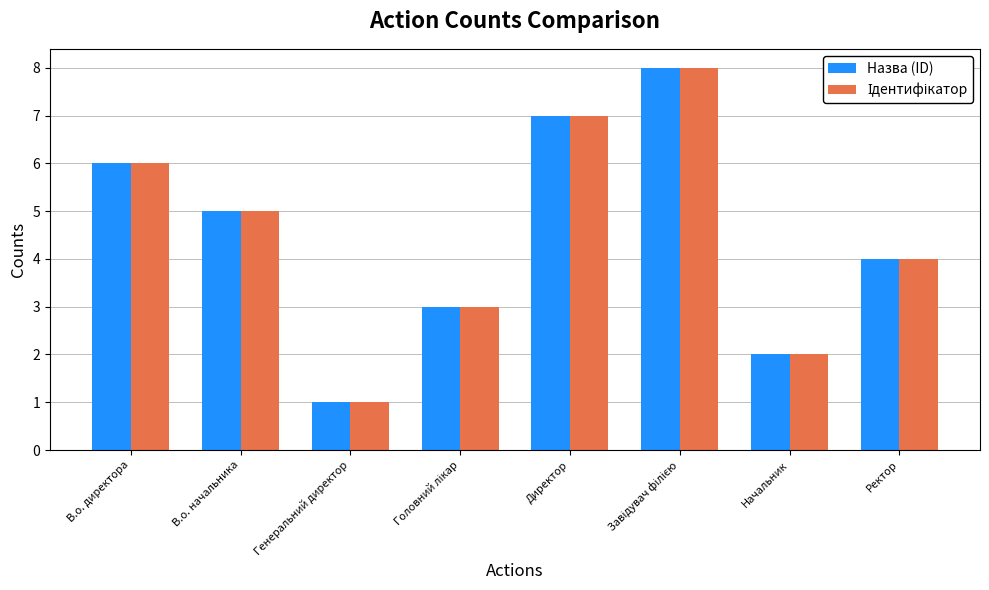

What is the difference between the Назва (ID) values at Директор and Начальник?

5